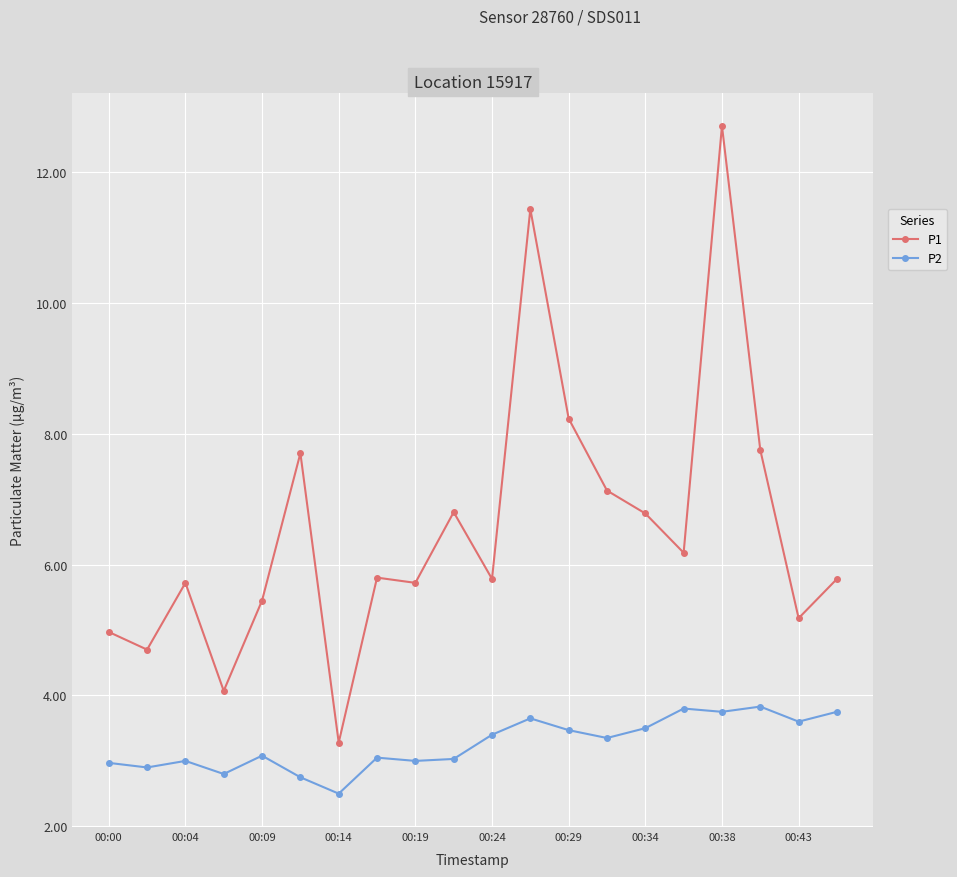

True or false: P1 and P2 intersect in this chart.

False